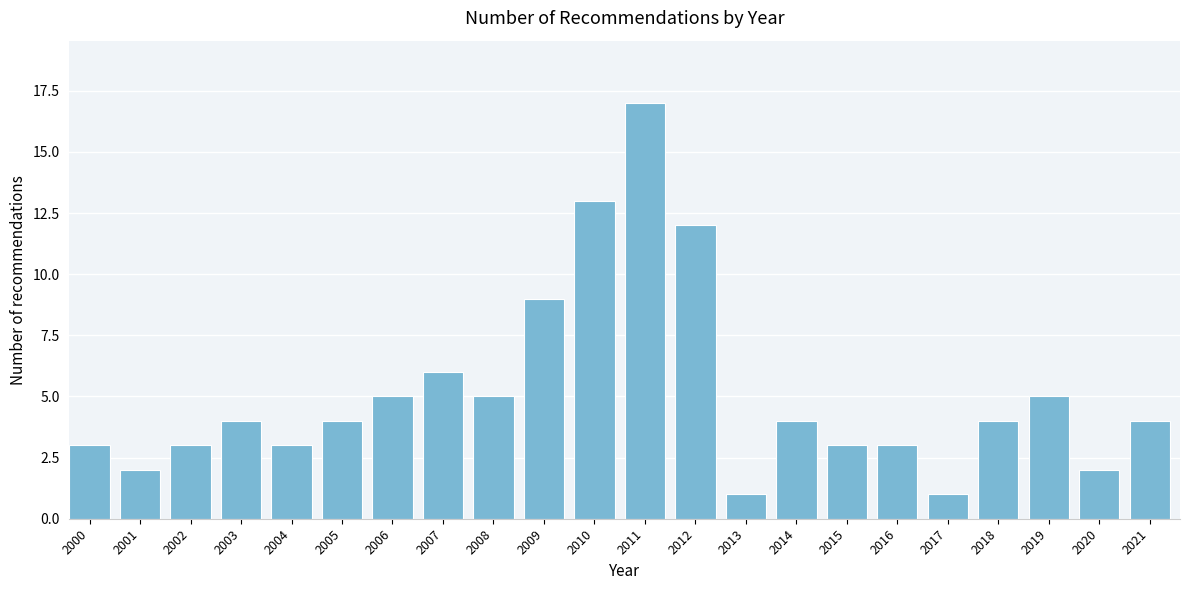

Reading right to left, extract all data points from this chart.

4	2	5	4	1	3	3	4	1	12	17	13	9	5	6	5	4	3	4	3	2	3